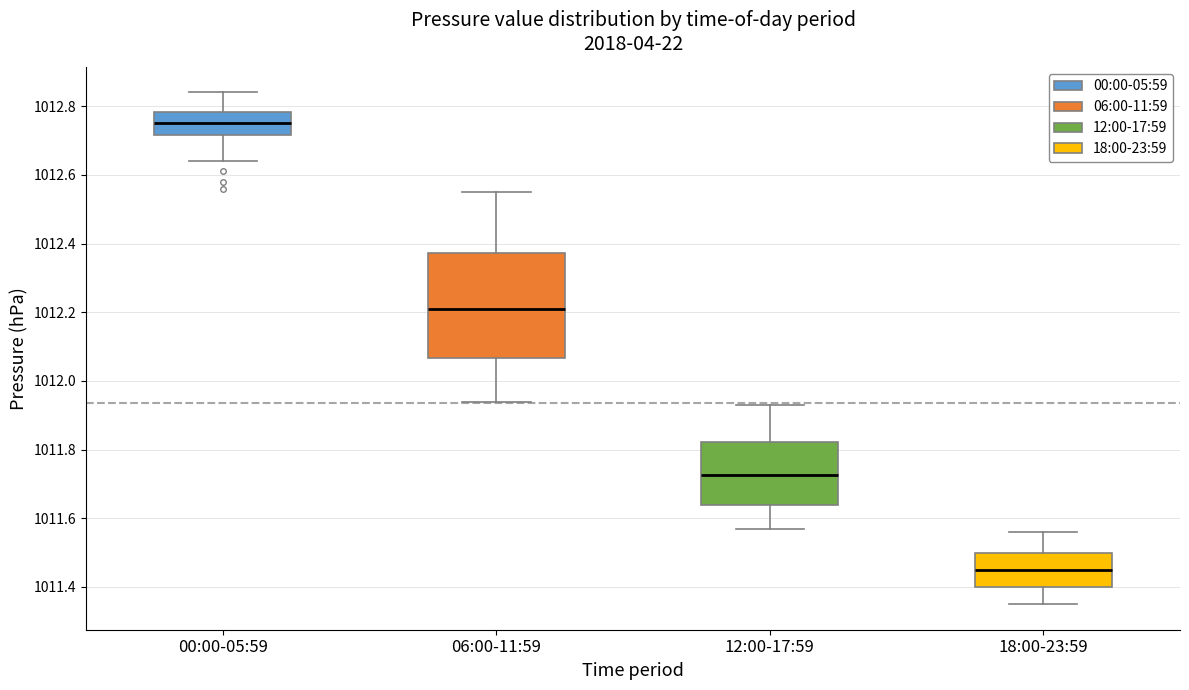

Reading left to right, transcribe this box plot: for each box, give where its median line is, the range the box spans, and where its two whiskers end, as read against the y-axis. The values are not printed on the chart, so give them approximately, as read against the axis.

00:00-05:59: median 1012.76, box 1012.72 to 1012.78, whiskers 1012.64 to 1012.84
06:00-11:59: median 1012.22, box 1012.06 to 1012.38, whiskers 1011.94 to 1012.56
12:00-17:59: median 1011.72, box 1011.64 to 1011.82, whiskers 1011.58 to 1011.94
18:00-23:59: median 1011.46, box 1011.40 to 1011.50, whiskers 1011.36 to 1011.56